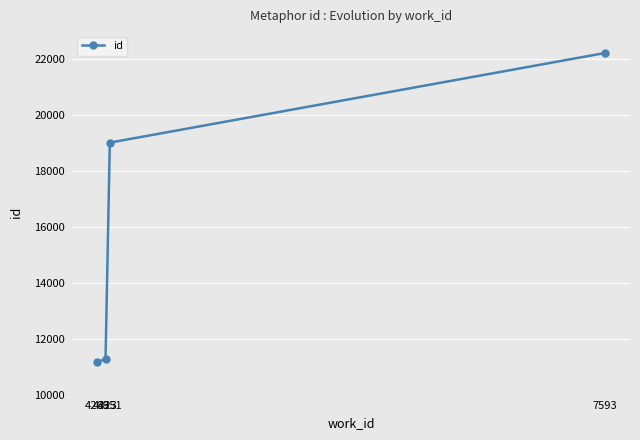

What is the average value?

15914